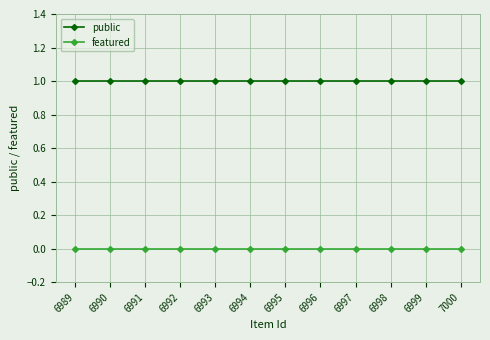

What is the sum of all public values?

12